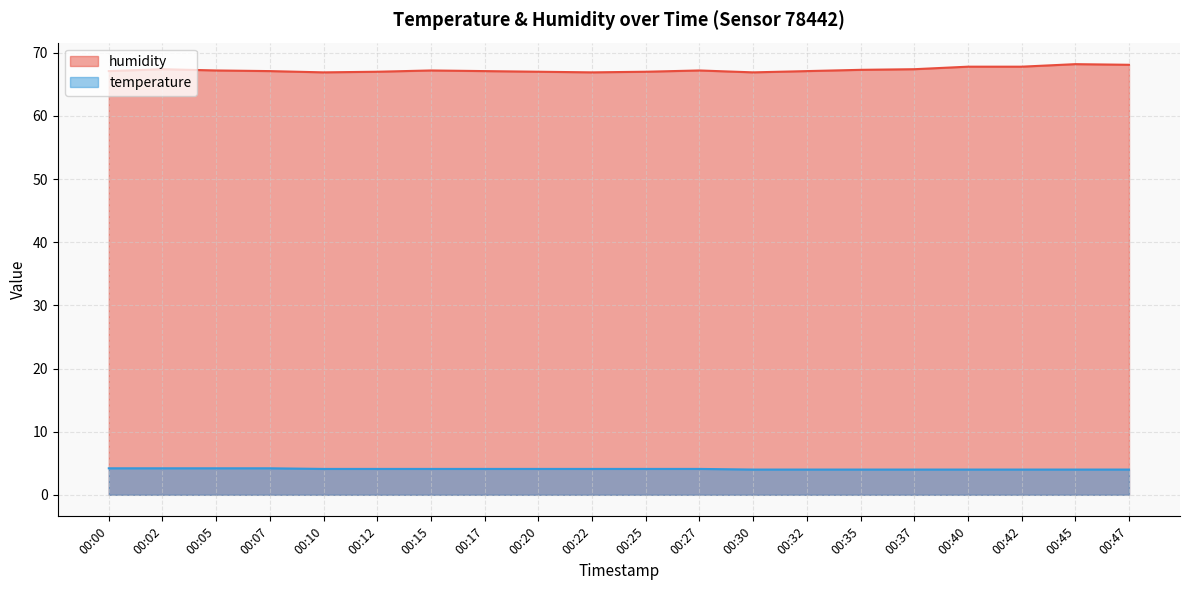

True or false: humidity and temperature cross at least once.

False